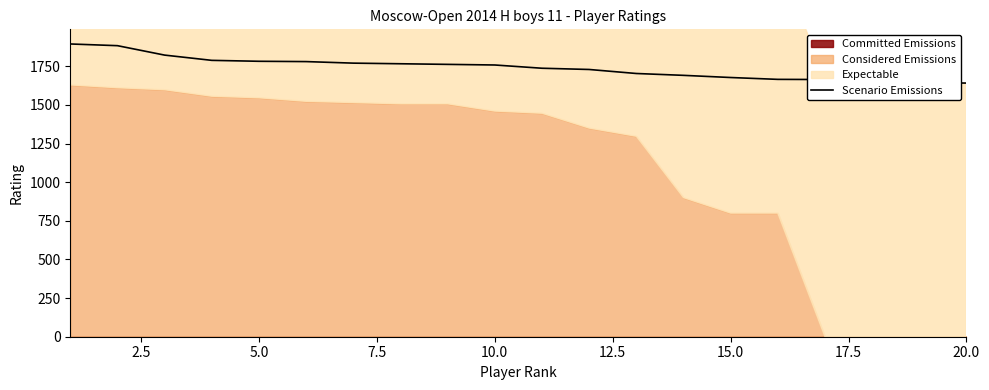

Reading left to right, transcribe all the data shown in this chart.

1894	1883	1822	1788	1782	1780	1770	1766	1762	1758	1737	1729	1703	1691	1677	1665	1664	1647	1645	1641